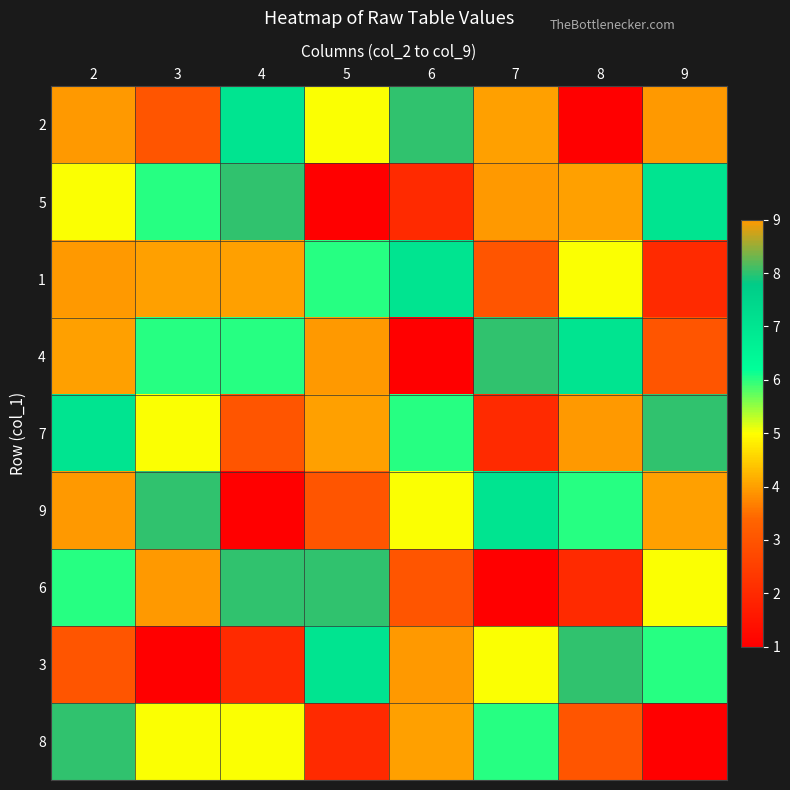

What is the smallest value displayed?

1